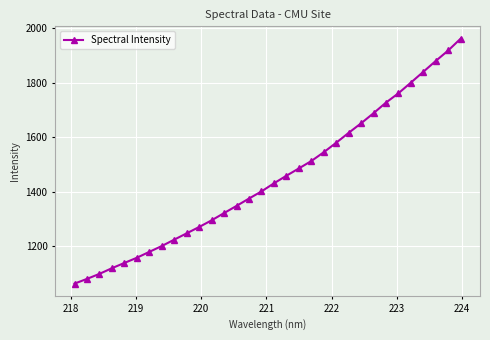

Is this an area chart (filled region under the line)?

No